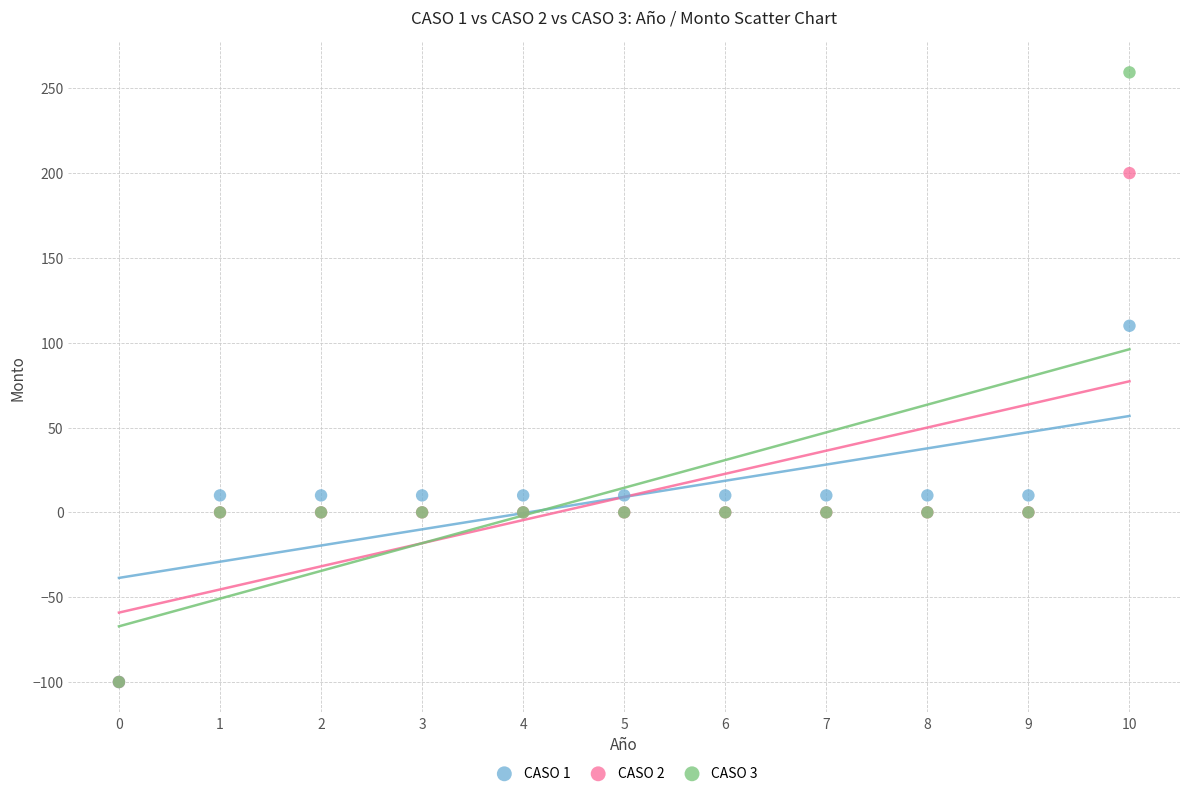

Across all series, what Y value is closest to 79?

110.0